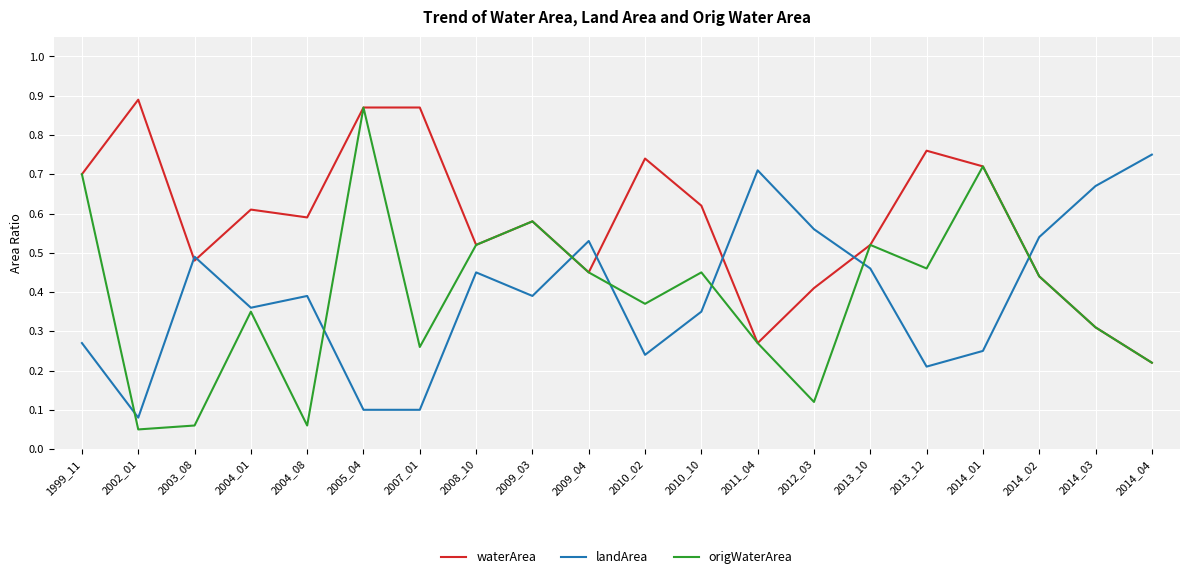

Which series has the largest range (max minus min)?

origWaterArea